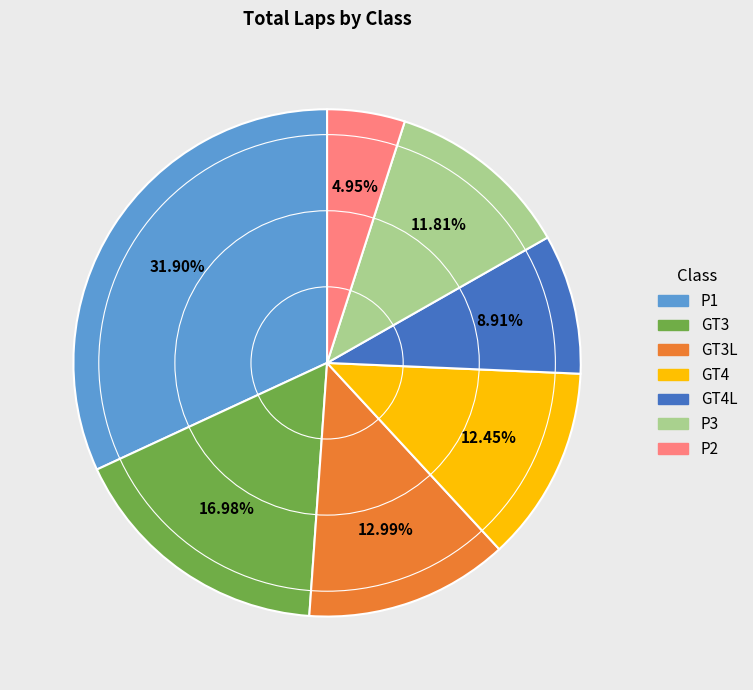

Does any single category account for the majority?

No